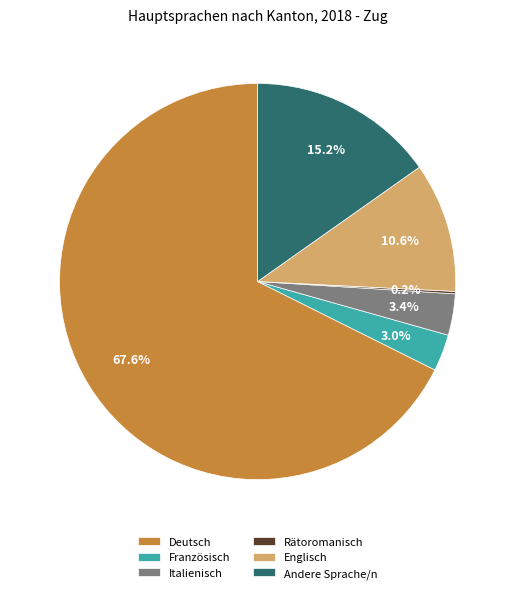

To the nearest percent, what percentage of the pie is Andere Sprache/n?

15%